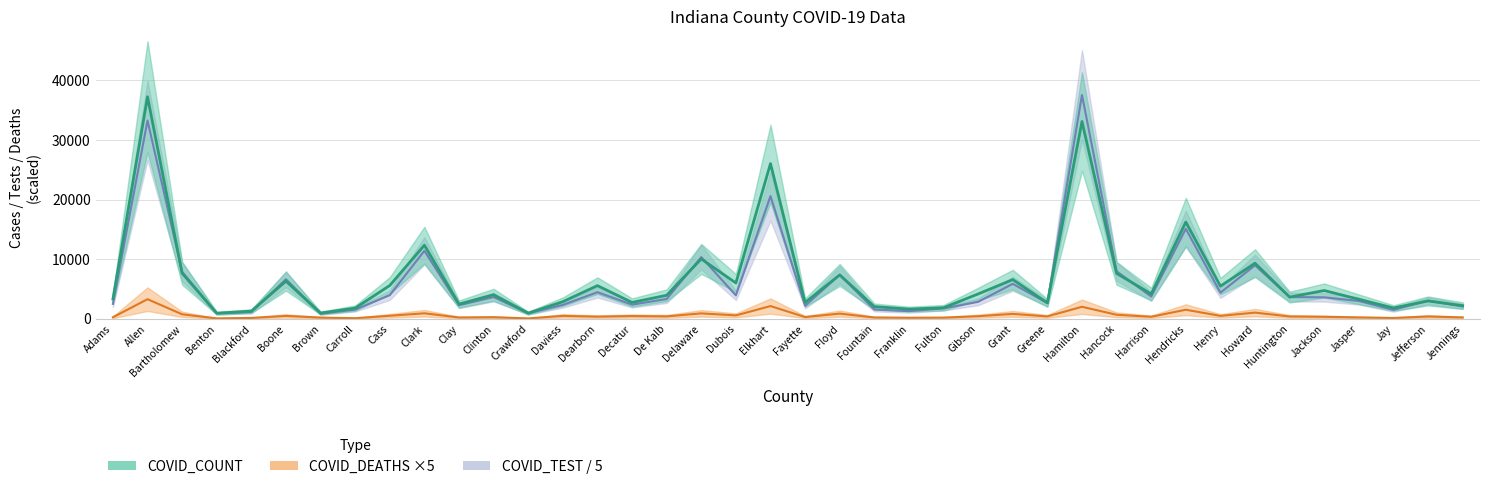

At which category does the chart reach its peak across all series?

Hamilton